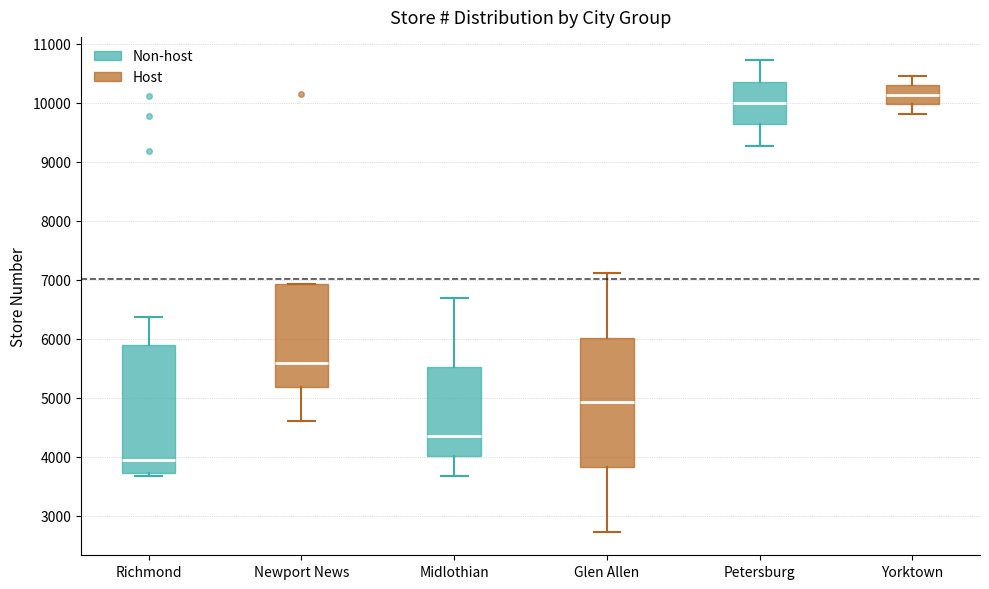

Reading left to right, transcribe this box plot: for each box, give where its median line is, the range the box spans, and where its two whiskers end, as read against the y-axis. The values are not printed on the chart, so give them approximately, as read against the axis.

Richmond: median 3900, box 3700 to 5900, whiskers 3700 (just below the box's lower edge) to 6400
Newport News: median 5600, box 5200 to 6900, whiskers 4600 to 6900
Midlothian: median 4400, box 4000 to 5500, whiskers 3700 to 6700
Glen Allen: median 4900, box 3800 to 6000, whiskers 2700 to 7100
Petersburg: median 10000, box 9600 to 10400, whiskers 9300 to 10700
Yorktown: median 10100, box 10000 to 10300, whiskers 9800 to 10500